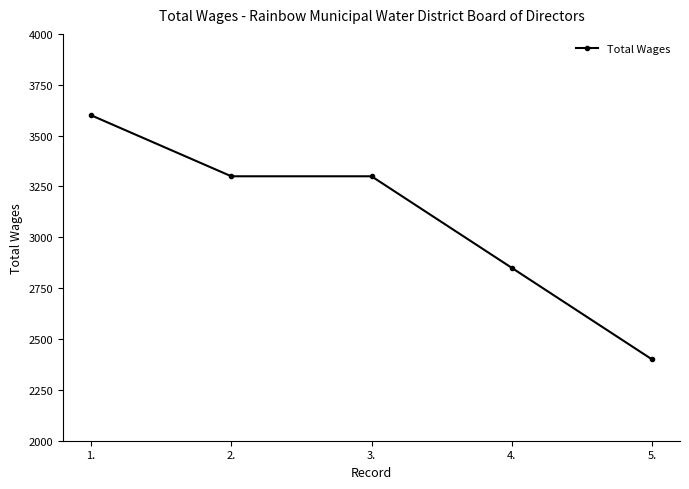

Does the chart have visible grid lines?

No